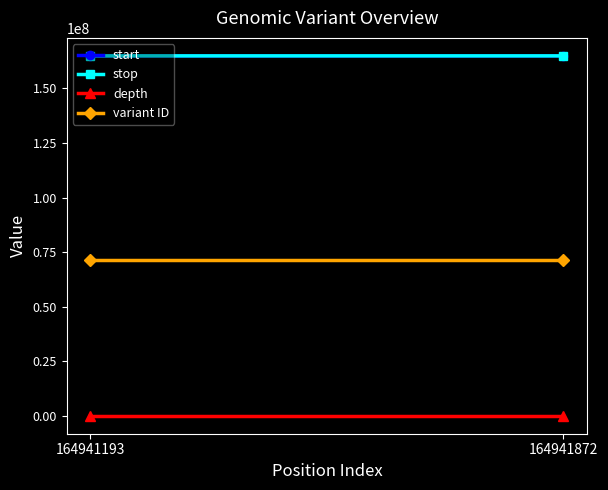

What is the difference between the variant ID values at 164941193 and 164941872?

2